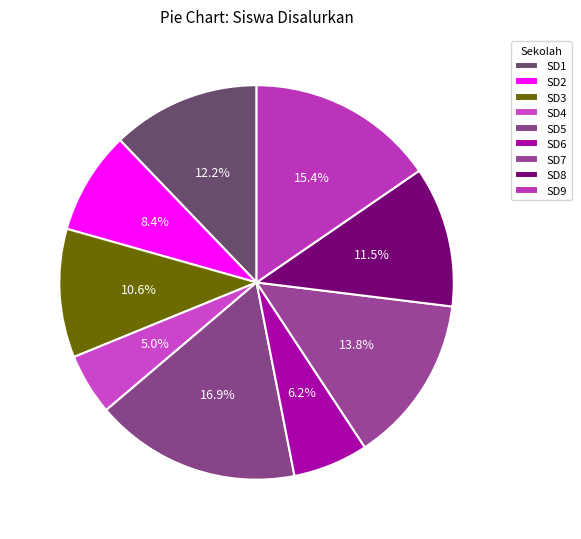

Count the number of slices in the pie.

9